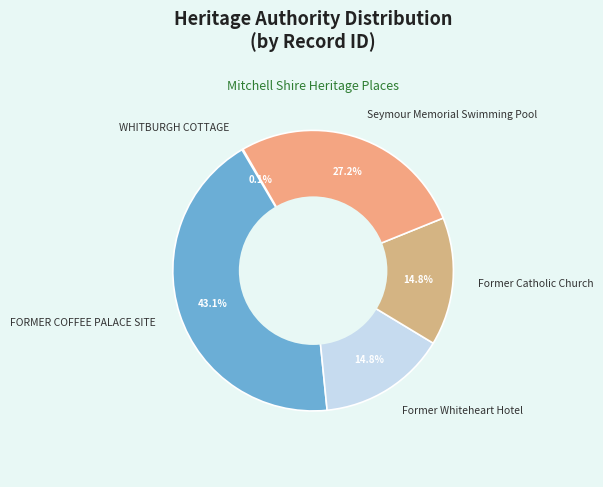

Combined, do FORMER COFFEE PALACE SITE and Former Catholic Church account for over 50%?

Yes